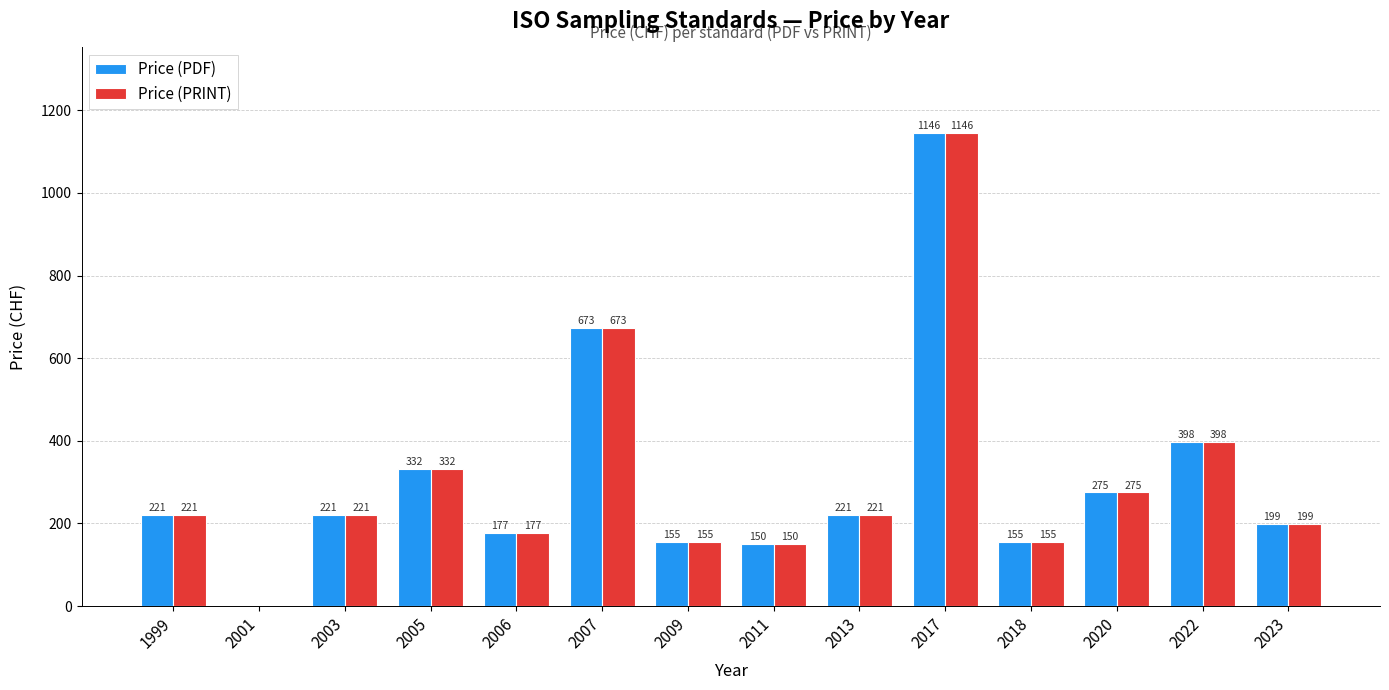

True or false: Price (PRINT) has a value of 221 at 2013.

True